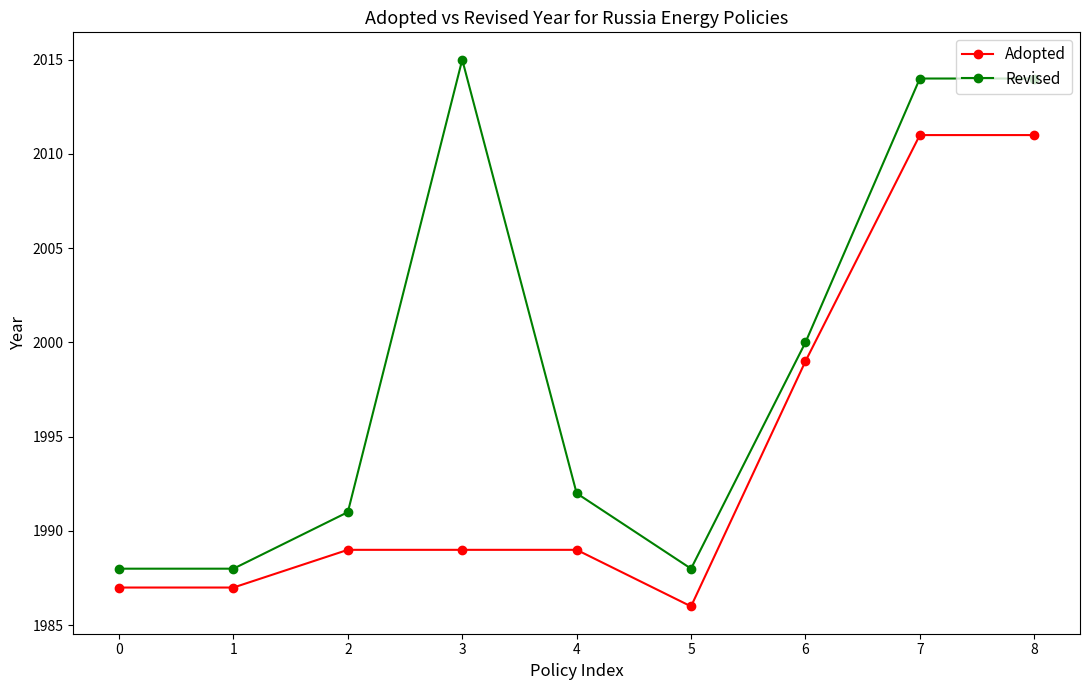

What is the difference between the maximum and minimum values in the Adopted series?

25